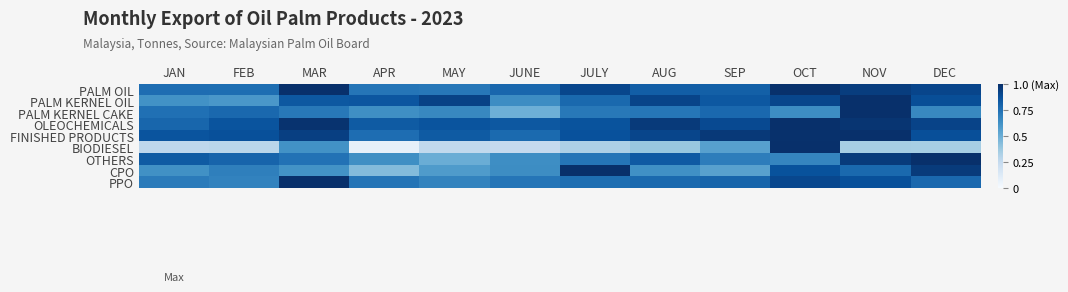

Rank the series by their maximum value, from lowest to highest.

PALM OIL, PALM KERNEL OIL, PALM KERNEL CAKE, OLEOCHEMICALS, FINISHED PRODUCTS, BIODIESEL, OTHERS, CPO, PPO